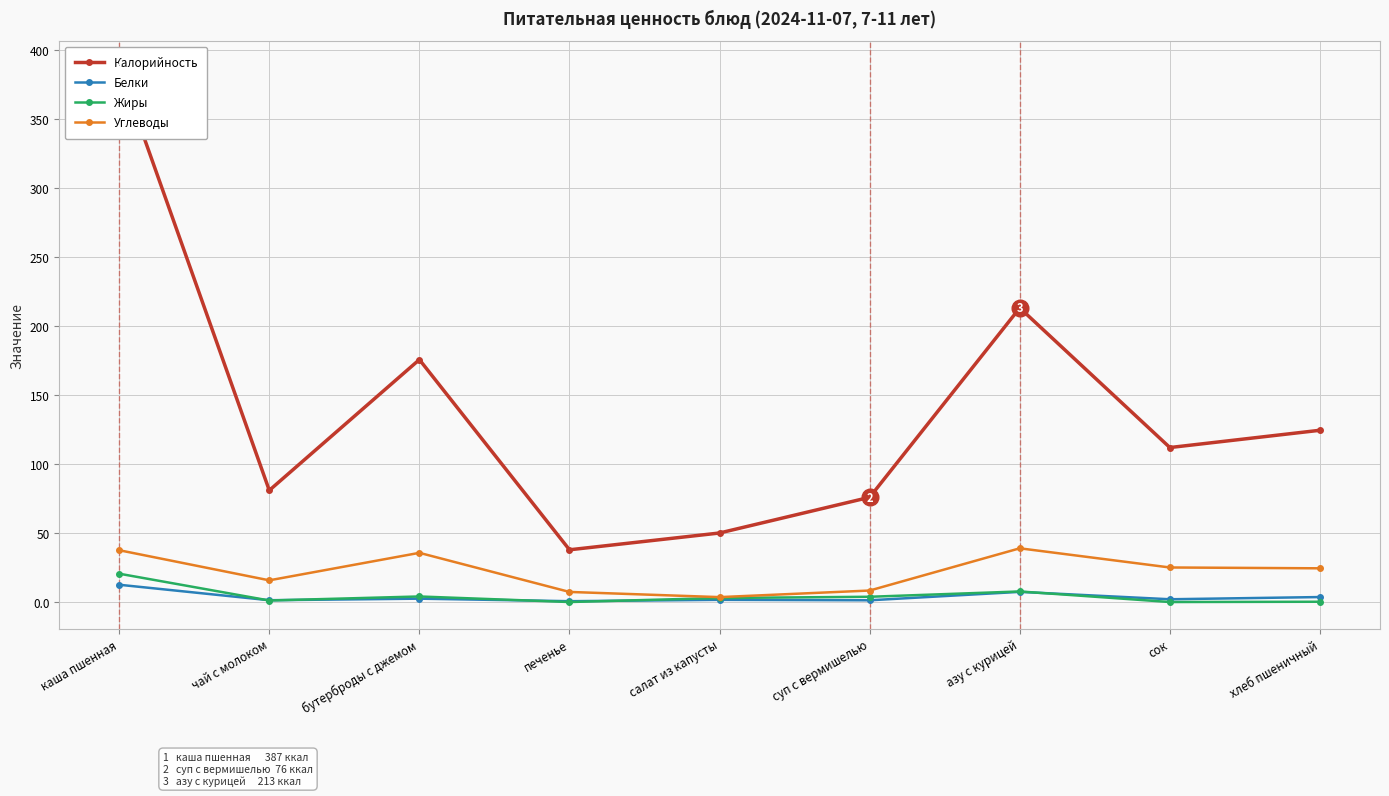

How many data points in Жиры are above 3?

5